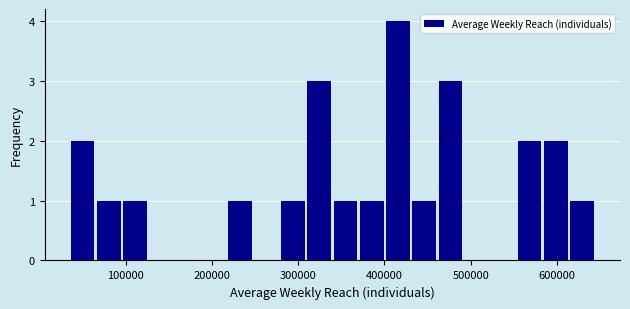

Read against the x-axis, roughly where is the centre of the tallest bar?

420000